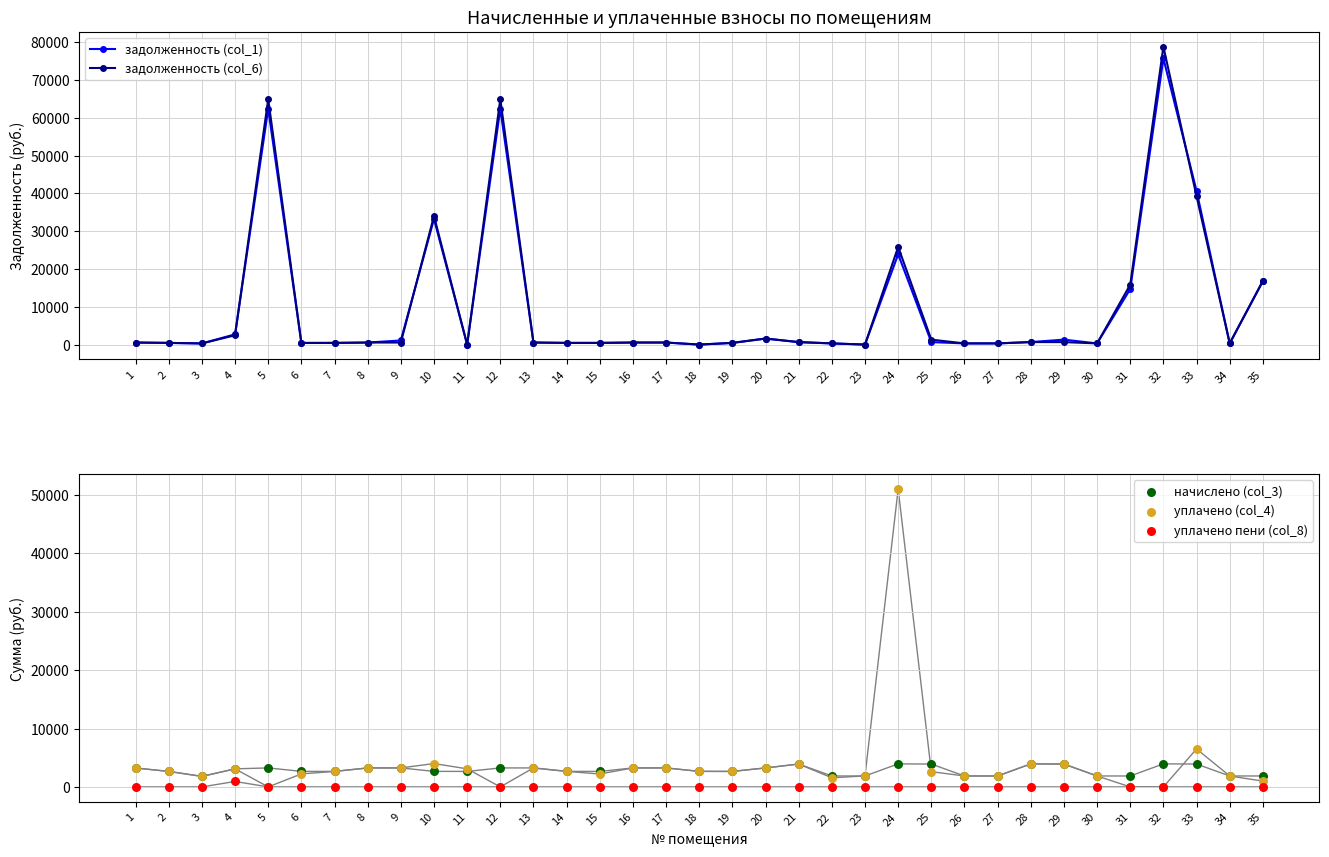

Which series contains the lowest Y value?

задолженность (col_1)